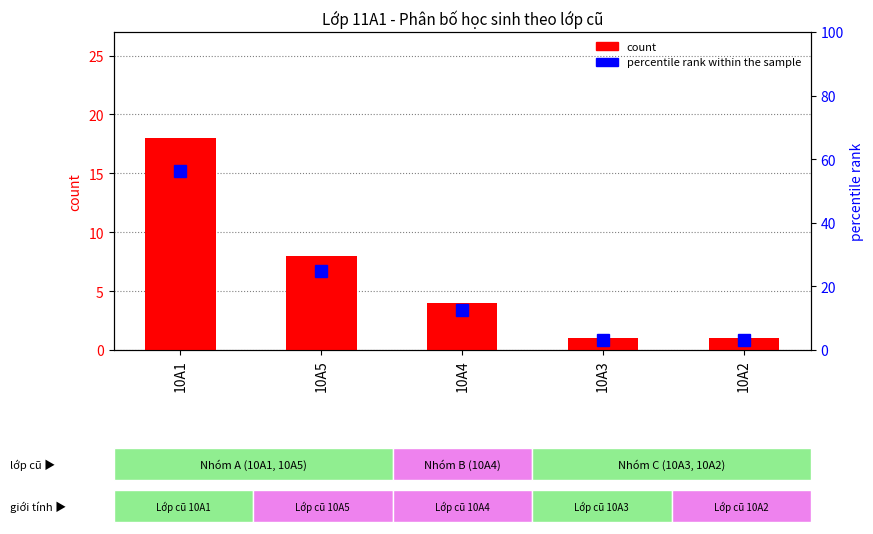

What is the difference between the highest and lowest values at 10A4?

8.5